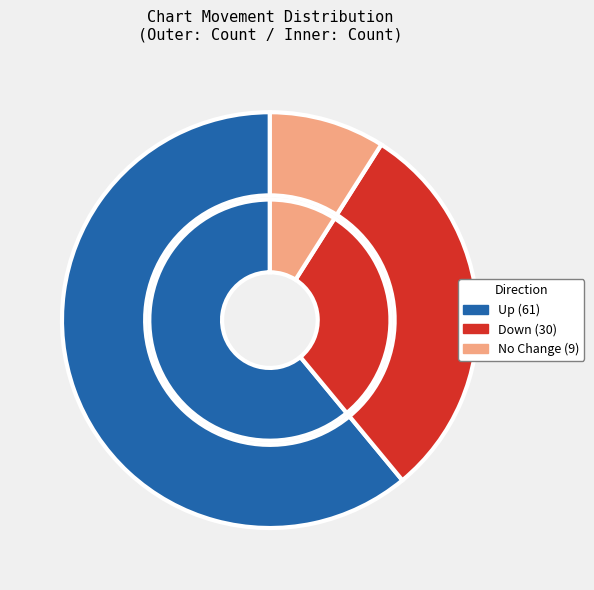

To the nearest percent, what is the difference between the down and up slice percentages?

31%